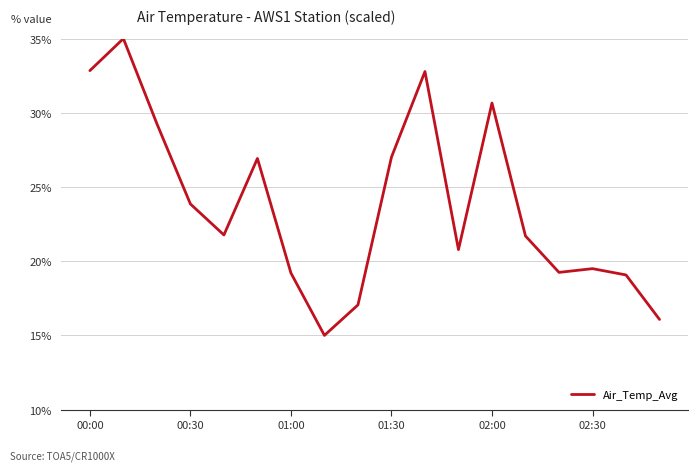

What is the maximum value shown in the chart?

35.0